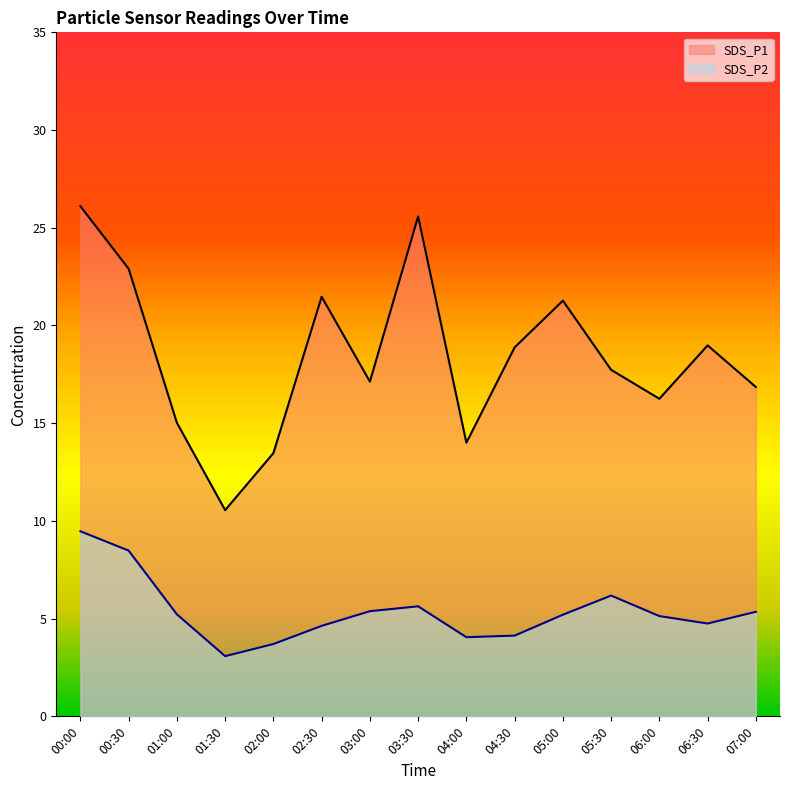

True or false: SDS_P2 and SDS_P1 intersect in this chart.

False